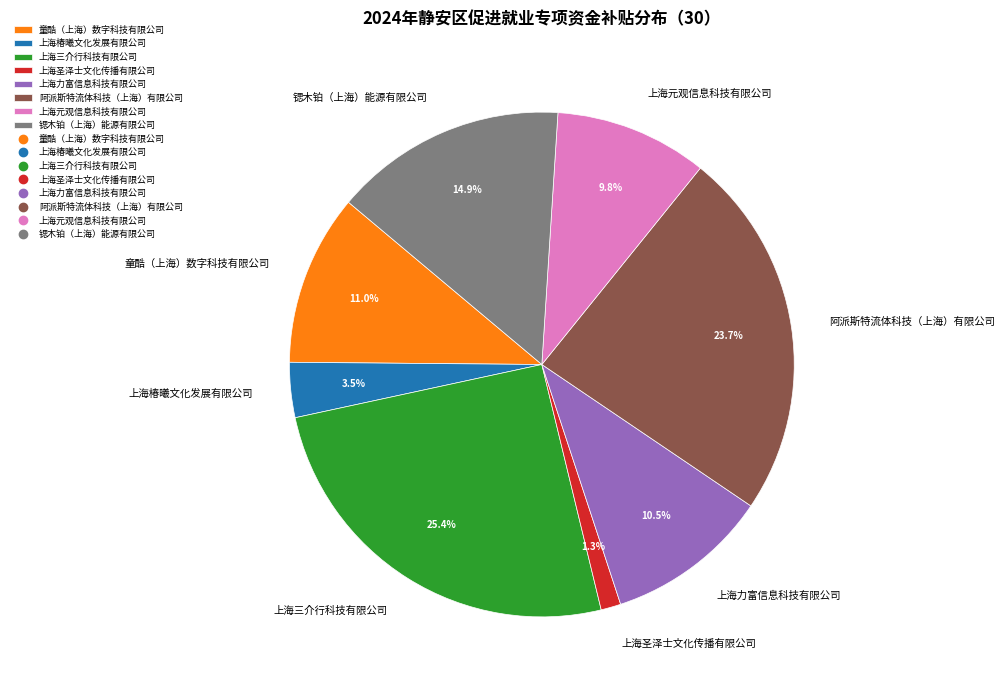

Is it true that 锶木铂（上海）能源有限公司 is 15% of the pie?

True